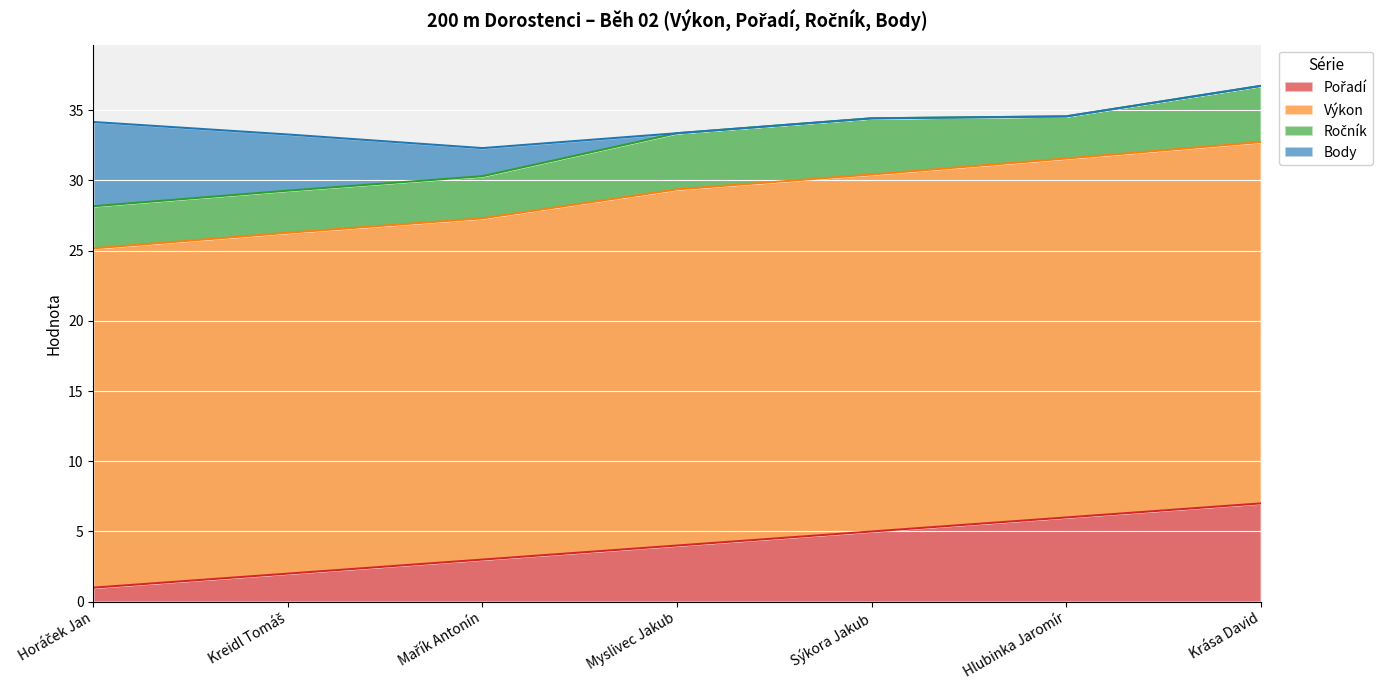

What is the value of the Výkon point at the 7th from the left?

25.7